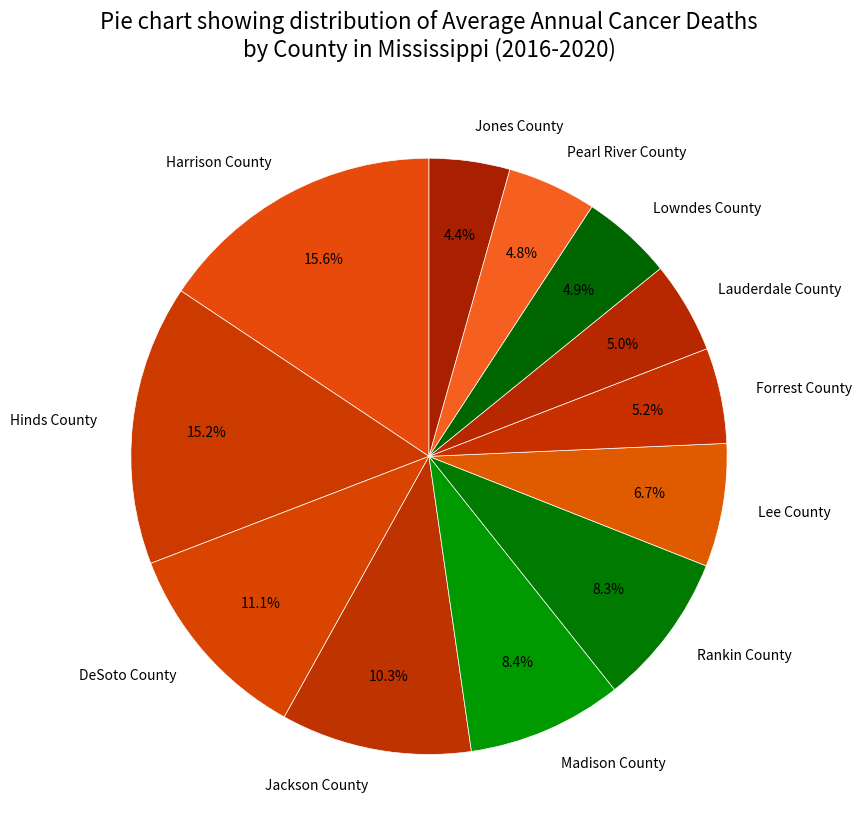

To the nearest percent, what is the difference between the largest and smallest slice percentages?

11%